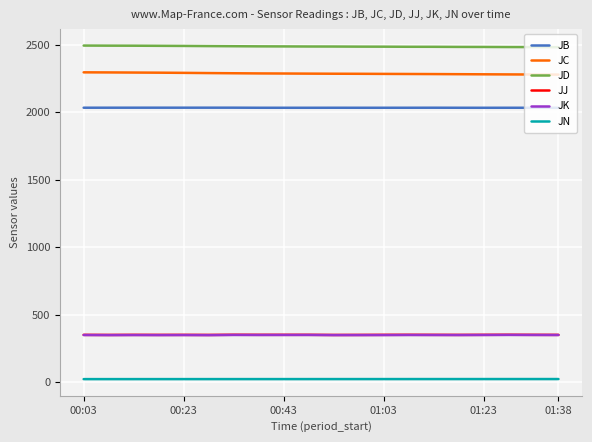

True or false: JB and JN intersect in this chart.

False